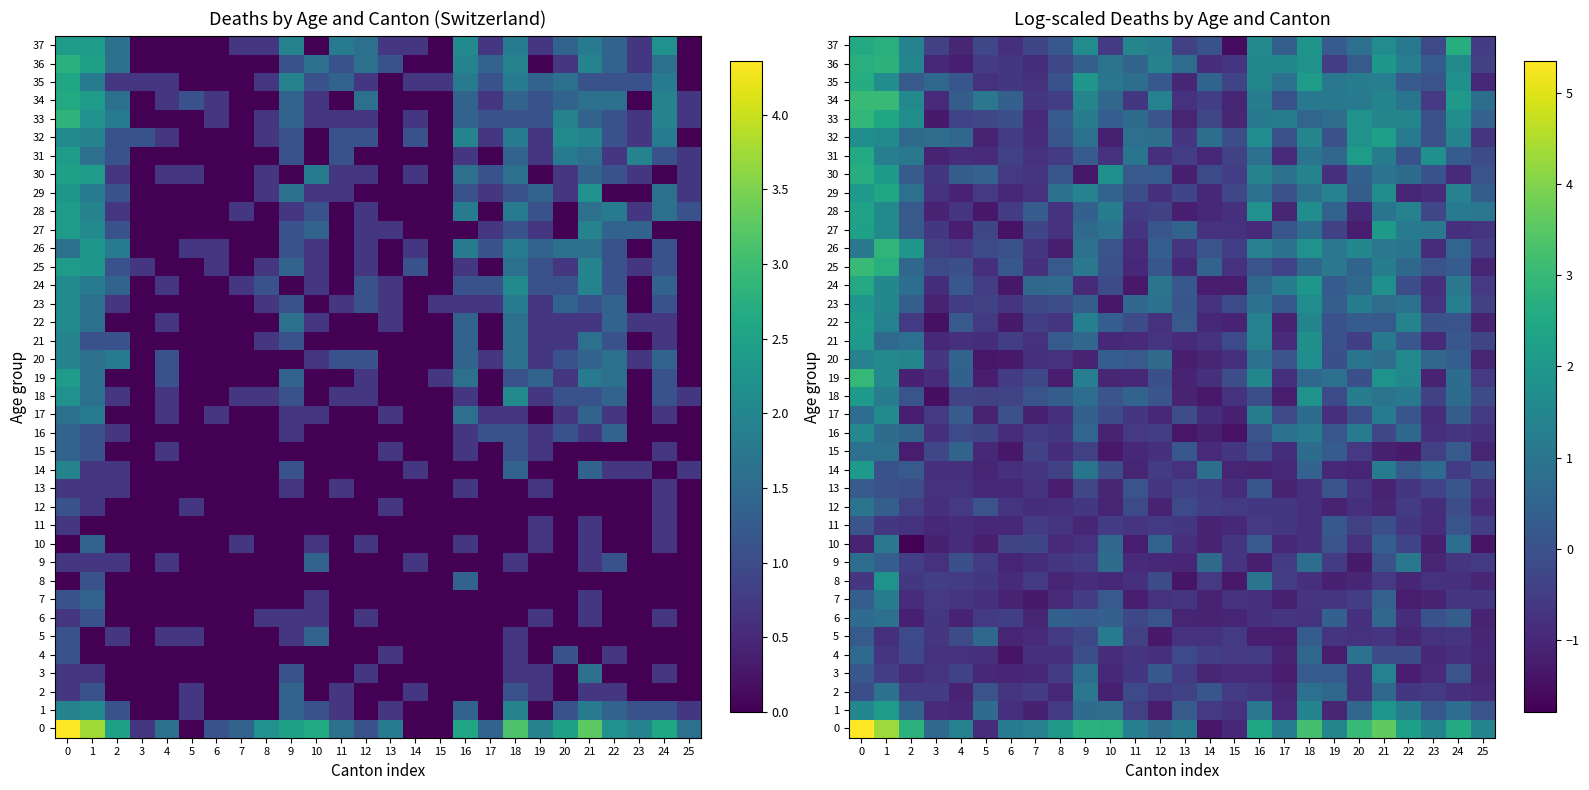

What is the total value across all series at 7?

-22.1